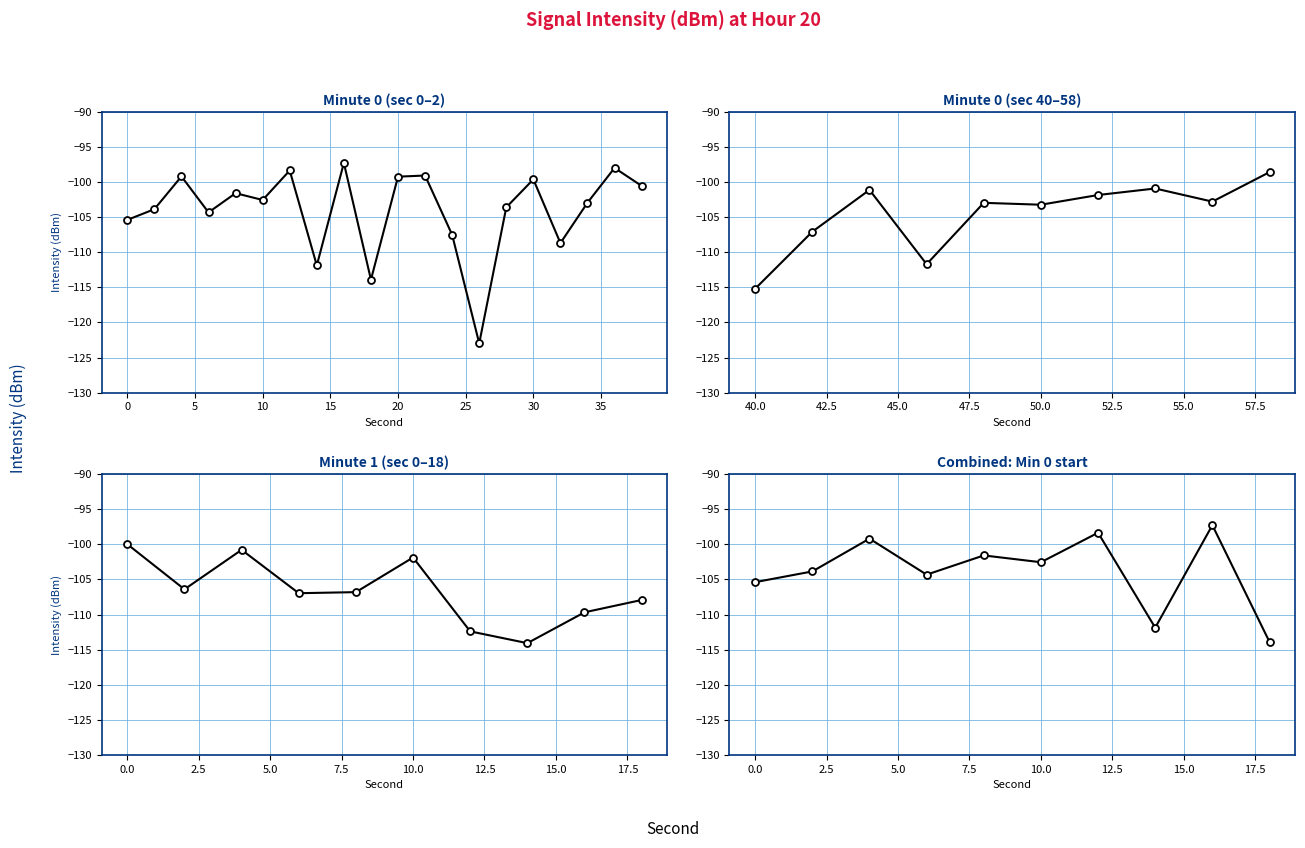

What is the smallest value displayed?

-123.0